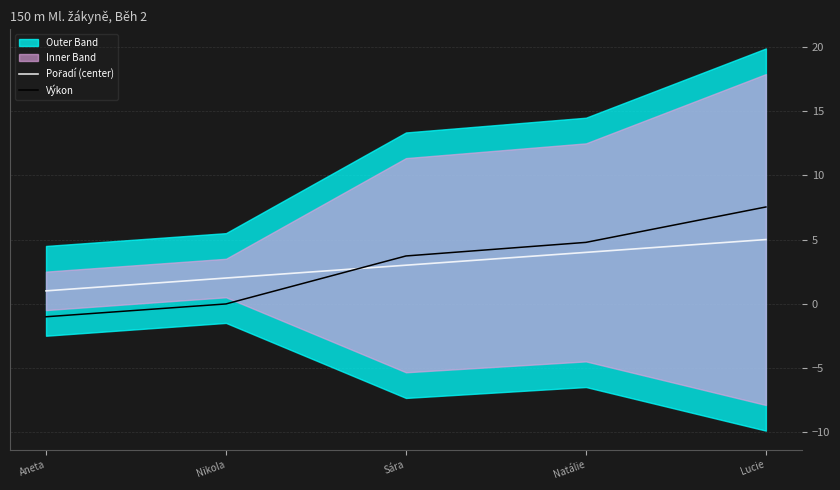

True or false: Výkon has a value of 7.5 at Lucie.

True